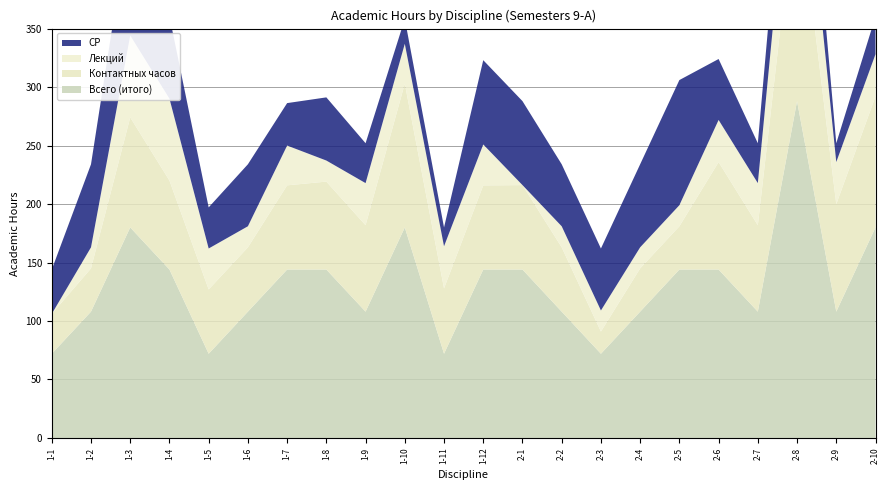

Reading left to right, transcribe all the data shown in this chart.

Всего (итого): 1-1=72.0	1-2=108.0	1-3=180.0	1-4=144.0	1-5=72.0	1-6=108.0	1-7=144.0	1-8=144.0	1-9=108.0	1-10=180.0	1-11=72.0	1-12=144.0	2-1=144.0	2-2=108.0	2-3=72.0	2-4=108.0	2-5=144.0	2-6=144.0	2-7=108.0	2-8=288.0	2-9=108.0	2-10=180.0
Контактных часов: 1-1=34.1	1-2=37.0	1-3=94.1	1-4=76.1	1-5=55.0	1-6=55.0	1-7=72.0	1-8=75.2	1-9=73.9	1-10=123.0	1-11=55.9	1-12=72.0	2-1=72.2	2-2=55.0	2-3=19.0	2-4=37.0	2-5=37.0	2-6=91.9	2-7=73.9	2-8=186.9	2-9=91.9	2-10=112.1
Лекций: 1-1=0.0	1-2=18.0	1-3=70.0	1-4=70.0	1-5=35.0	1-6=18.0	1-7=34.0	1-8=18.0	1-9=36.0	1-10=34.0	1-11=36.0	1-12=35.0	2-1=0.0	2-2=18.0	2-3=18.0	2-4=18.0	2-5=18.0	2-6=36.0	2-7=36.0	2-8=90.0	2-9=36.0	2-10=36.0
СР: 1-1=37.9	1-2=71.0	1-3=105.5	1-4=70.4	1-5=35.1	1-6=53.0	1-7=36.3	1-8=54.0	1-9=34.1	1-10=21.3	1-11=16.1	1-12=72.0	2-1=71.8	2-2=53.0	2-3=53.0	2-4=71.0	2-5=107.0	2-6=52.1	2-7=34.1	2-8=65.4	2-9=16.1	2-10=32.2